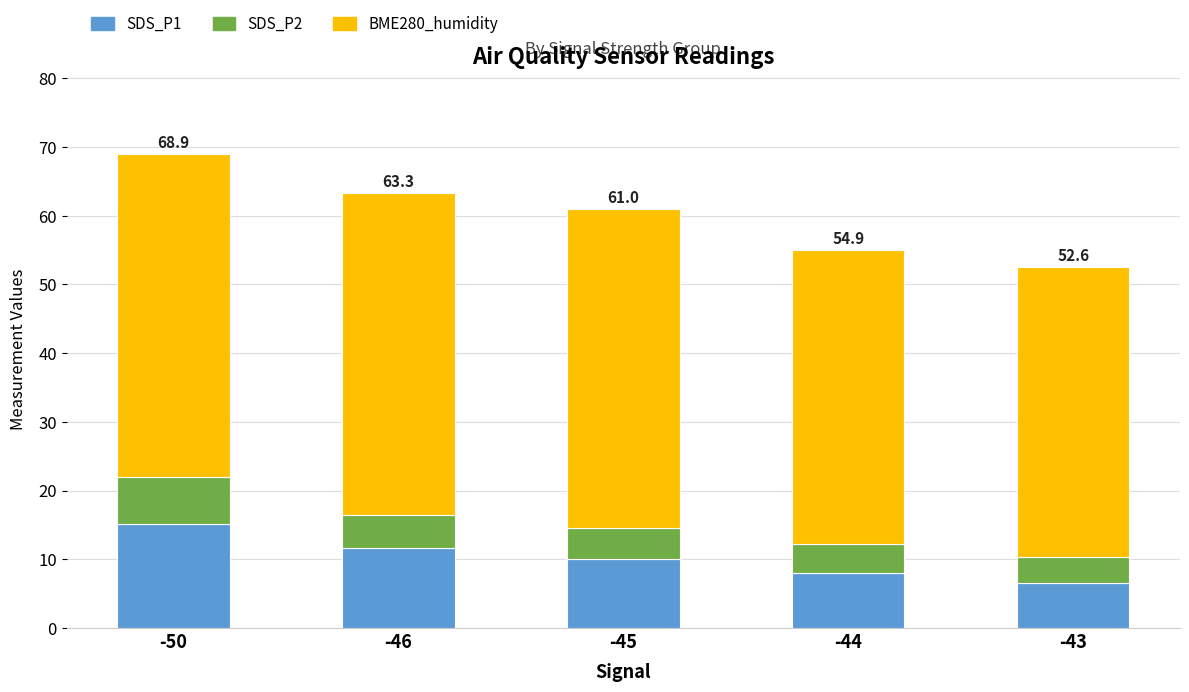

True or false: SDS_P1 has a value of 14.4 at -44.

False